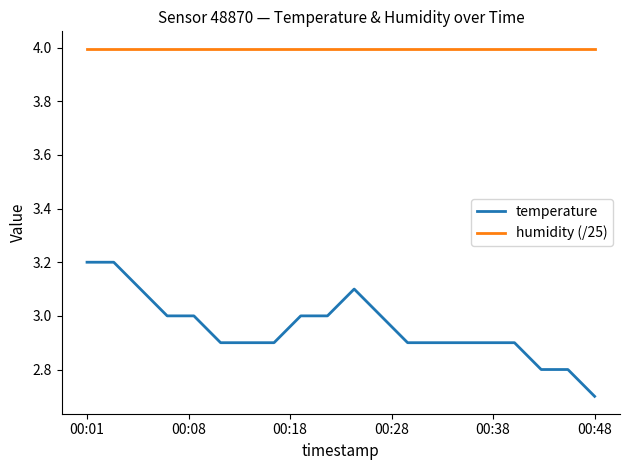

Reading right to left, extract all data points from this chart.

temperature: 2.7	2.8	2.8	2.9	2.9	2.9	2.9	2.9	3.0	3.1	3.0	3.0	2.9	2.9	2.9	3.0	3.0	3.1	3.2	3.2
humidity (/25): 4.0	4.0	4.0	4.0	4.0	4.0	4.0	4.0	4.0	4.0	4.0	4.0	4.0	4.0	4.0	4.0	4.0	4.0	4.0	4.0